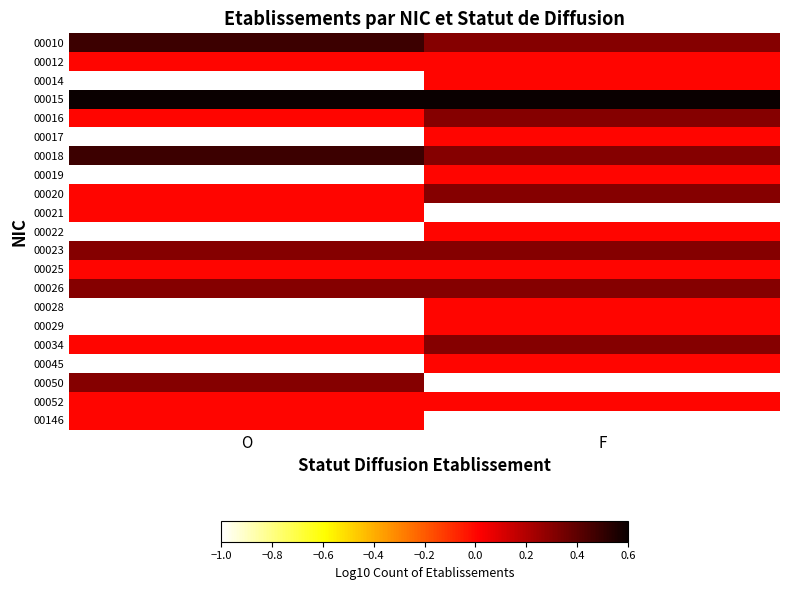

The 00034 series shows 0.0 at O. True or false?

True